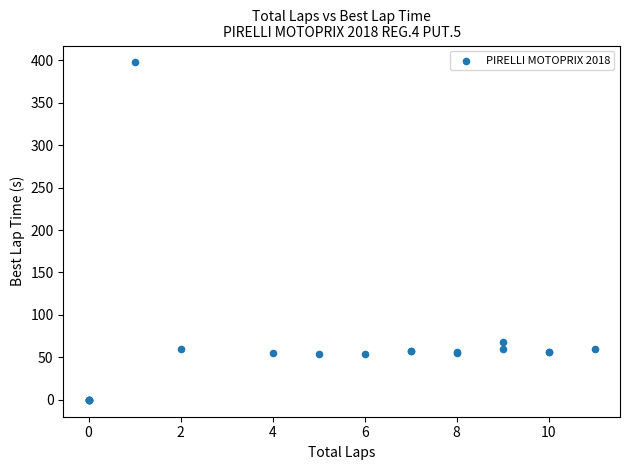

What Y value in the scatter plot is closest to 198?

68.1